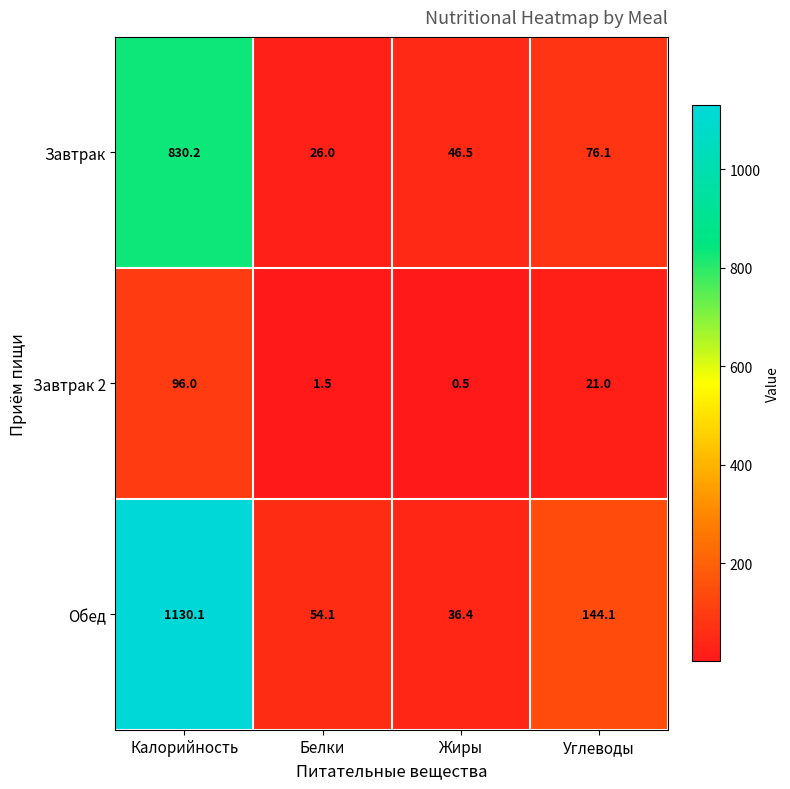

The value of Завтрак 2 at Калорийность is 96.0. True or false?

True